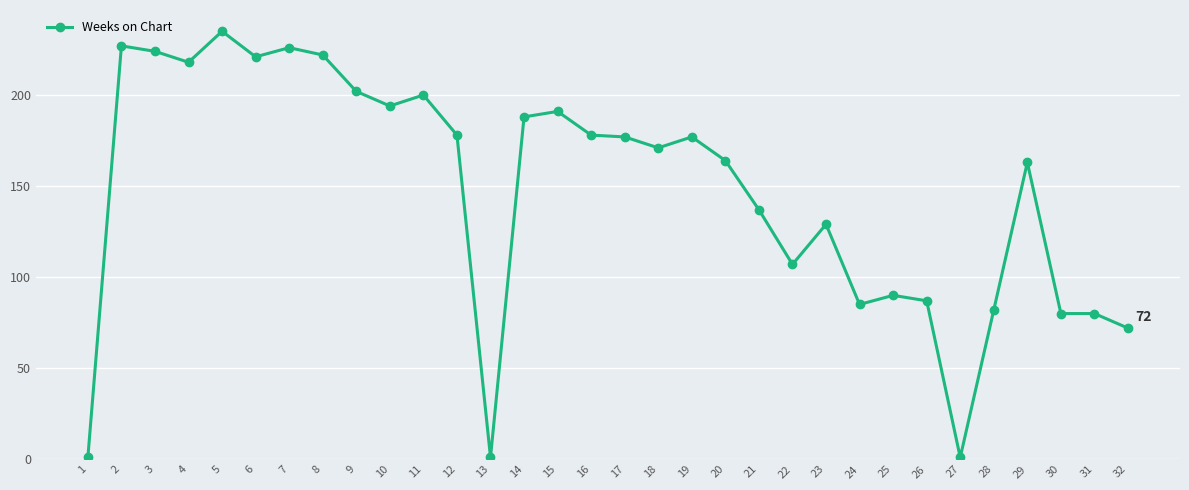

What is the change in value from 7 to 21?

-89